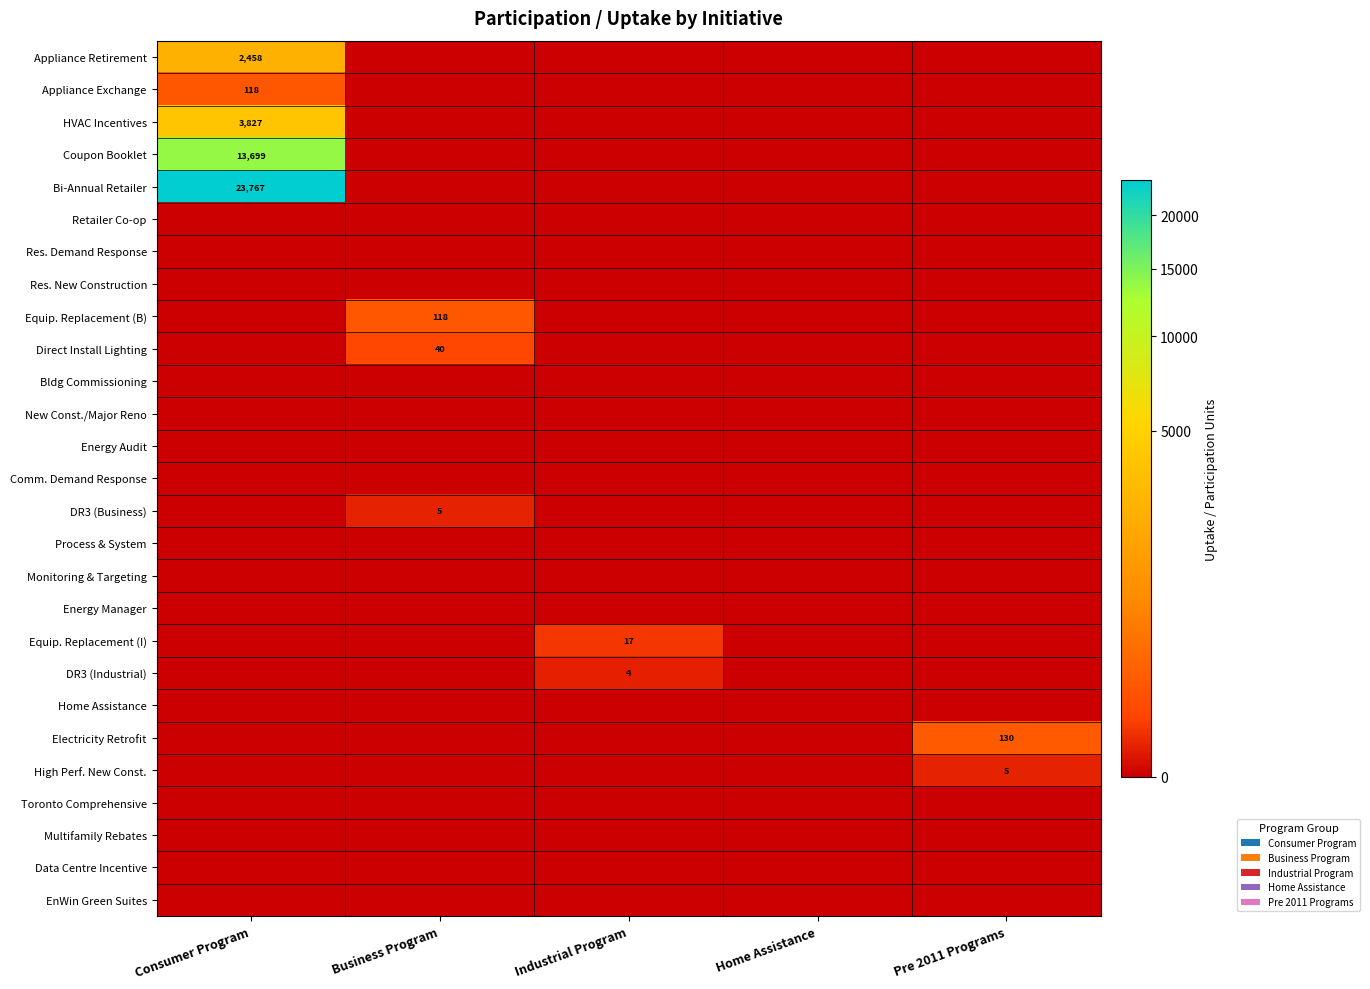

Which category has the lowest value across all series?

Business Program